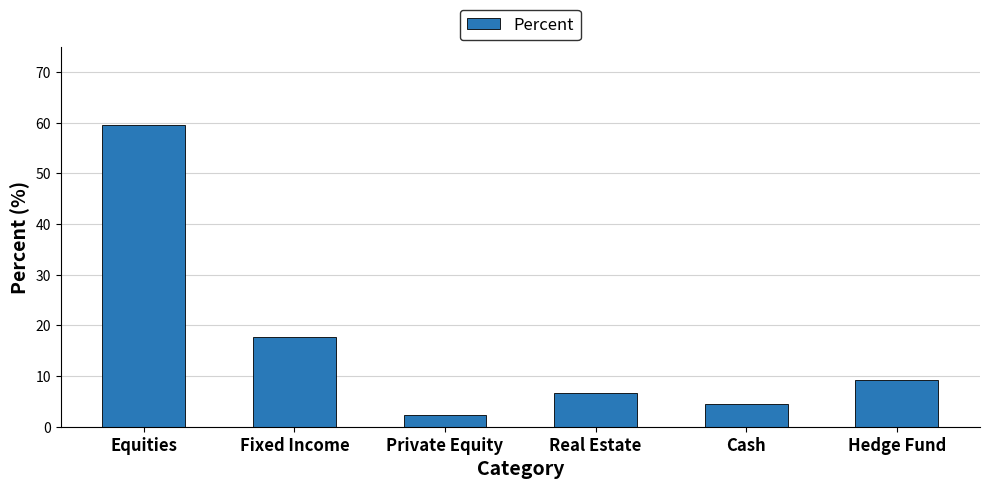

At which label does the data first exceed 9?

Equities